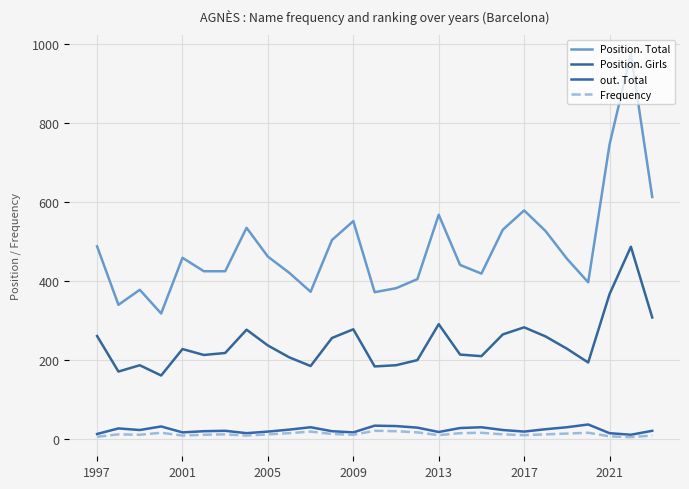

Does the chart have visible grid lines?

Yes